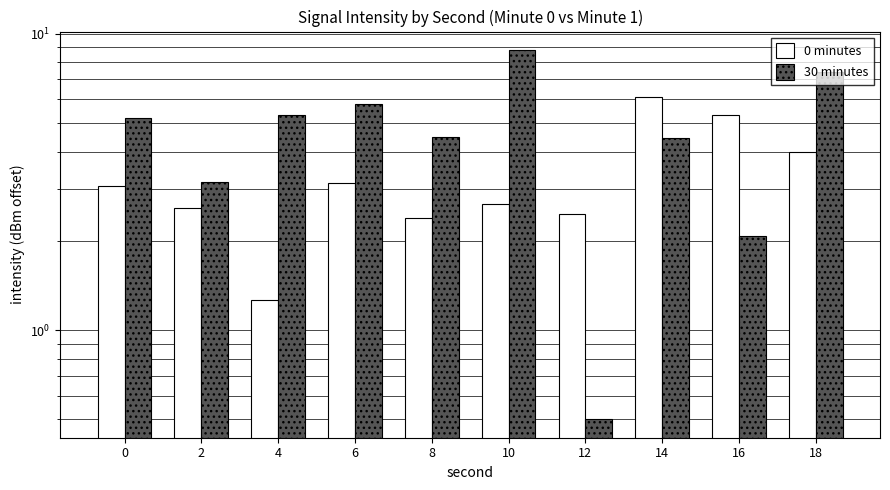

Count the number of categories in the chart.

10